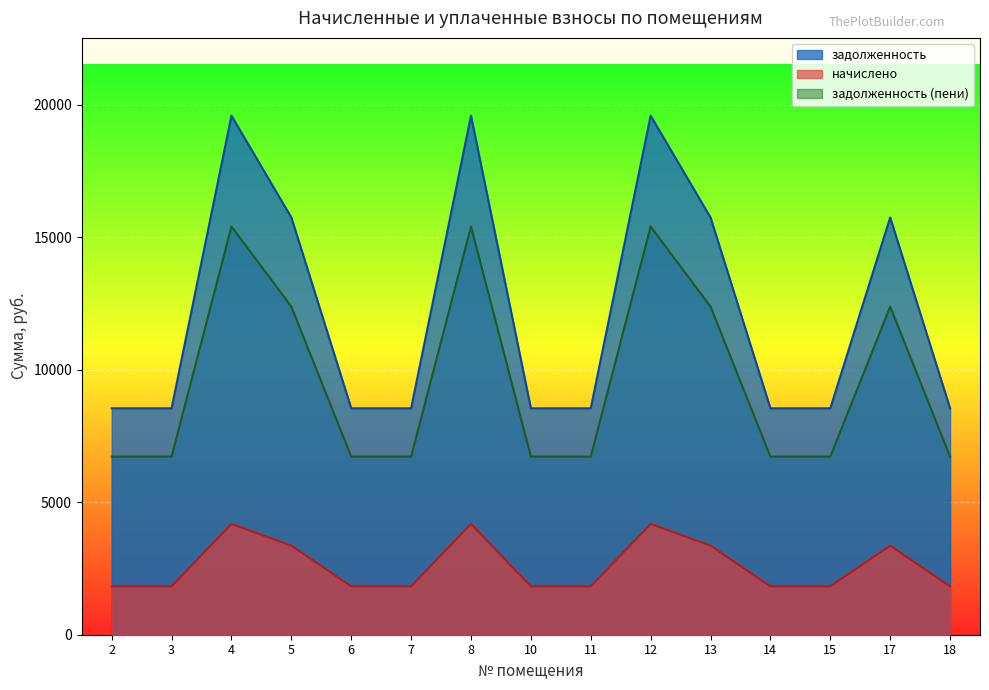

What is the value of the задолженность (пени) point at the 9th from the left?

6719.5